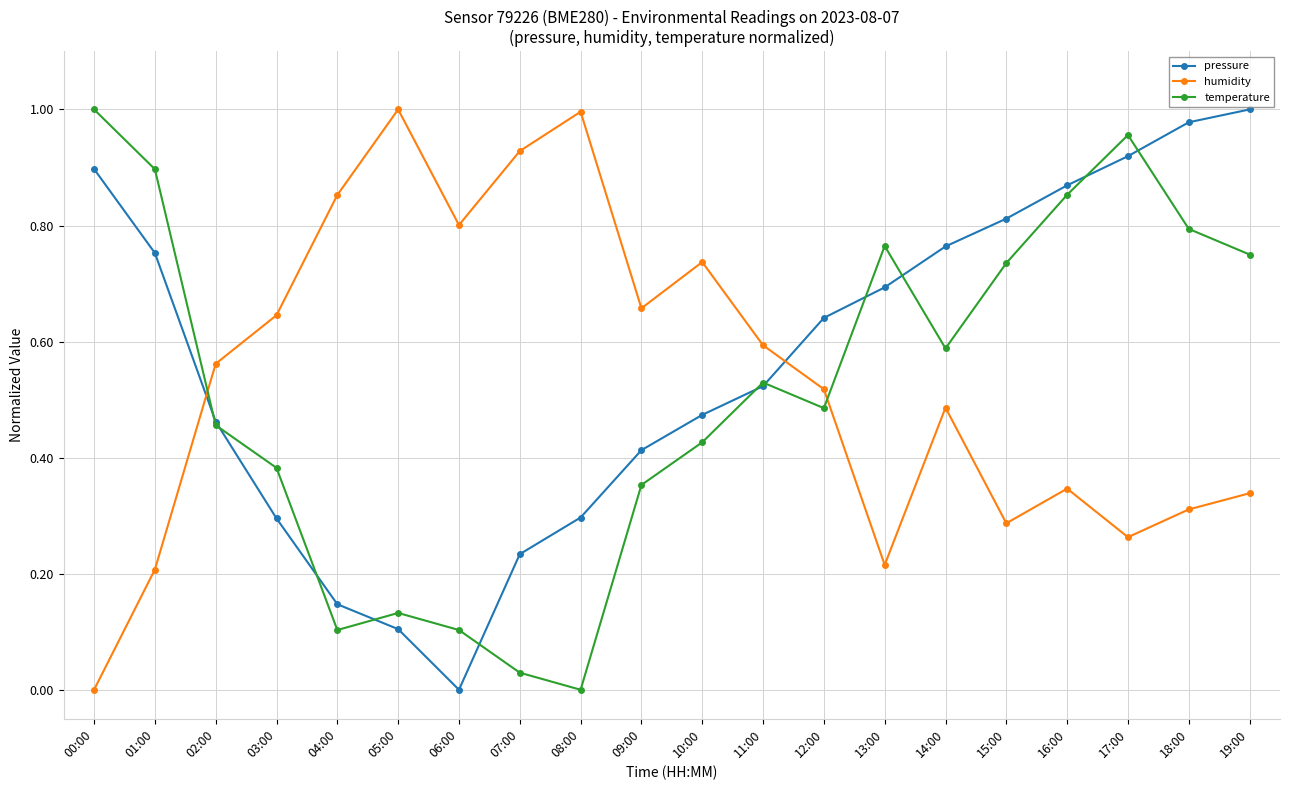

True or false: temperature has a value of 0.1 at 05:00.

True